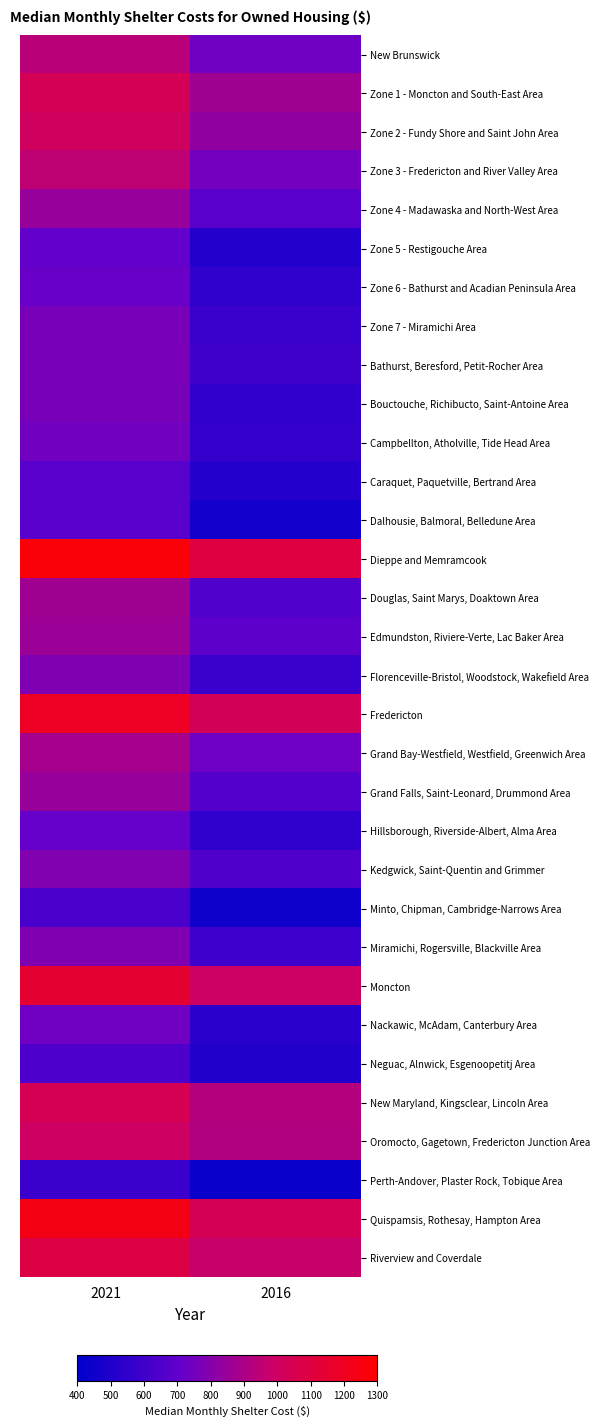

List the series in order of their peak value, highest first.

Dieppe and Memramcook, Quispamsis, Rothesay, Hampton Area, Fredericton, Moncton, Riverview and Coverdale, New Maryland, Kingsclear, Lincoln Area, Zone 1 - Moncton and South-East Area, Zone 2 - Fundy Shore and Saint John Area, Oromocto, Gagetown, Fredericton Junction Area, Zone 3 - Fredericton and River Valley Area, New Brunswick, Grand Bay-Westfield, Westfield, Greenwich Area, Douglas, Saint Marys, Doaktown Area, Edmundston, Riviere-Verte, Lac Baker Area, Grand Falls, Saint-Leonard, Drummond Area, Zone 4 - Madawaska and North-West Area, Kedgwick, Saint-Quentin and Grimmer, Miramichi, Rogersville, Blackville Area, Florenceville-Bristol, Woodstock, Wakefield Area, Bathurst, Beresford, Petit-Rocher Area, Zone 7 - Miramichi Area, Bouctouche, Richibucto, Saint-Antoine Area, Campbellton, Atholville, Tide Head Area, Nackawic, McAdam, Canterbury Area, Zone 6 - Bathurst and Acadian Peninsula Area, Hillsborough, Riverside-Albert, Alma Area, Zone 5 - Restigouche Area, Caraquet, Paquetville, Bertrand Area, Dalhousie, Balmoral, Belledune Area, Neguac, Alnwick, Esgenoopetitj Area, Minto, Chipman, Cambridge-Narrows Area, Perth-Andover, Plaster Rock, Tobique Area